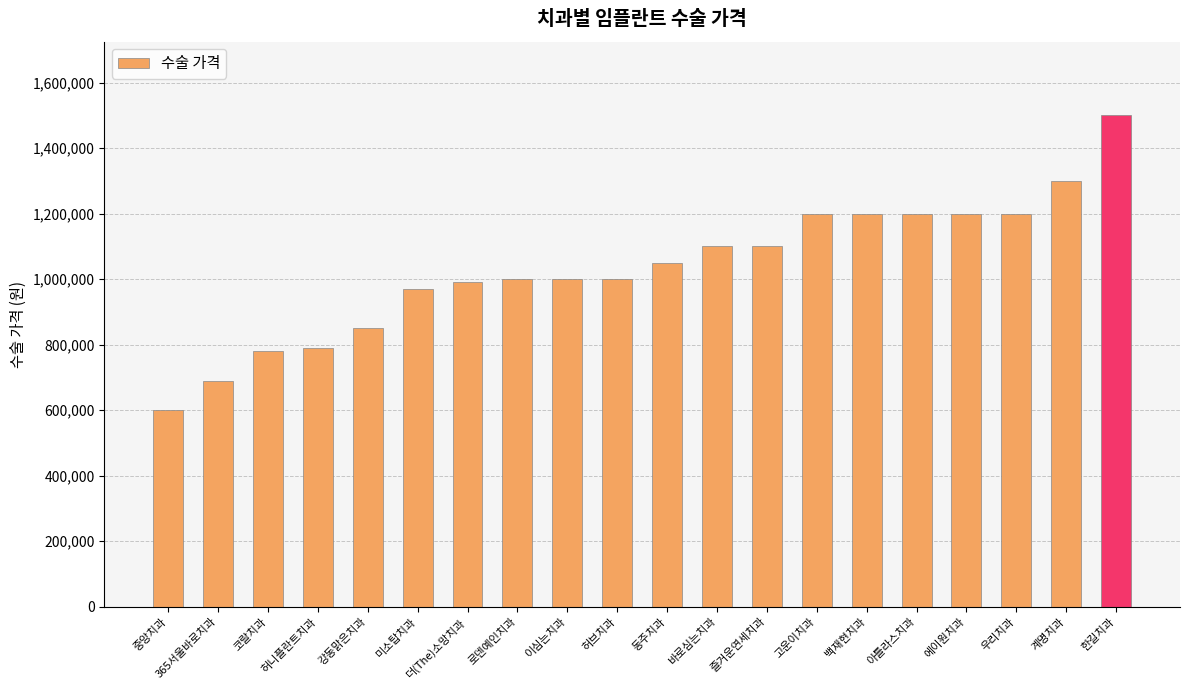

Reading left to right, extract all data points from this chart.

600000	690000	780000	790000	850000	970000	990000	1000000	1000000	1000000	1050000	1100000	1100000	1200000	1200000	1200000	1200000	1200000	1300000	1500000